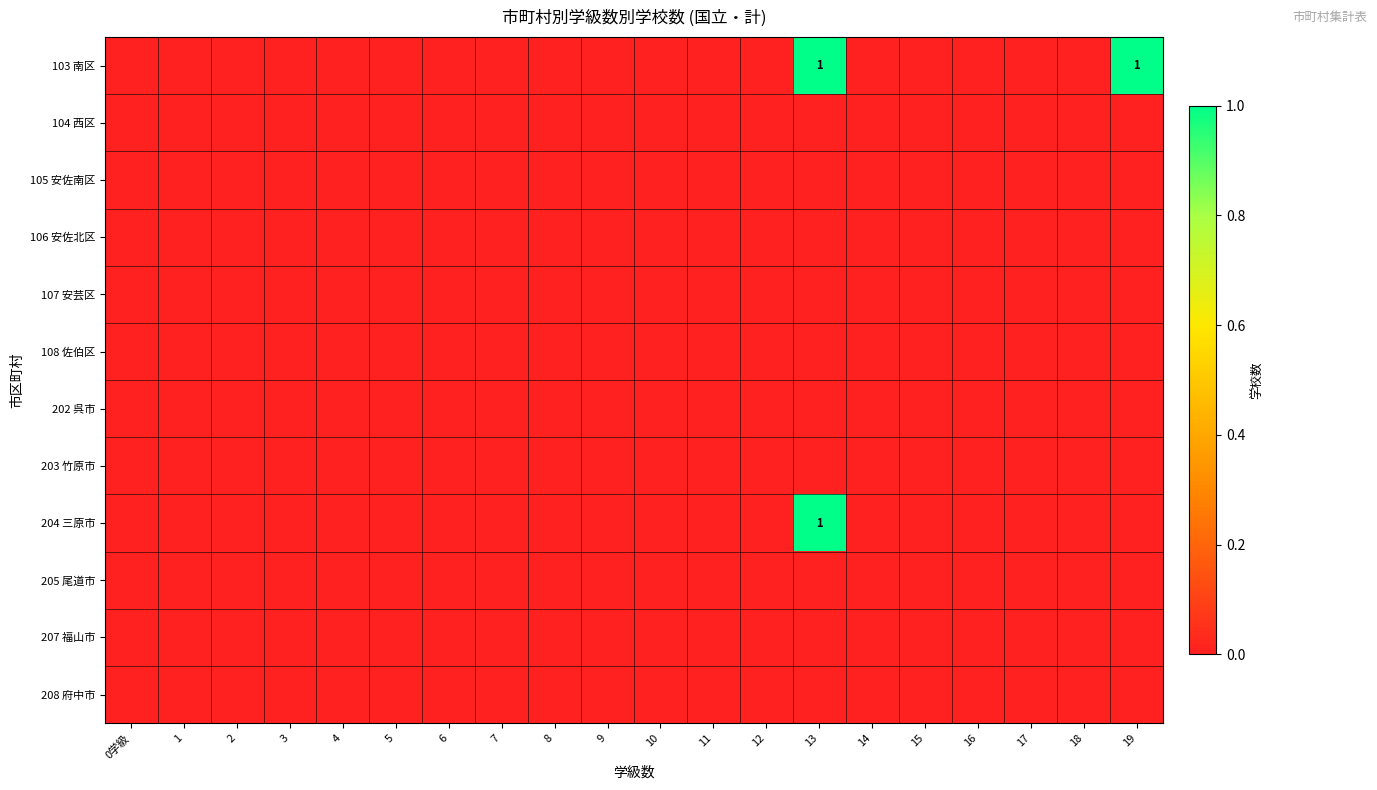

Is the value of 202 呉市 at 5 greater than the value of 104 西区 at 5?

No